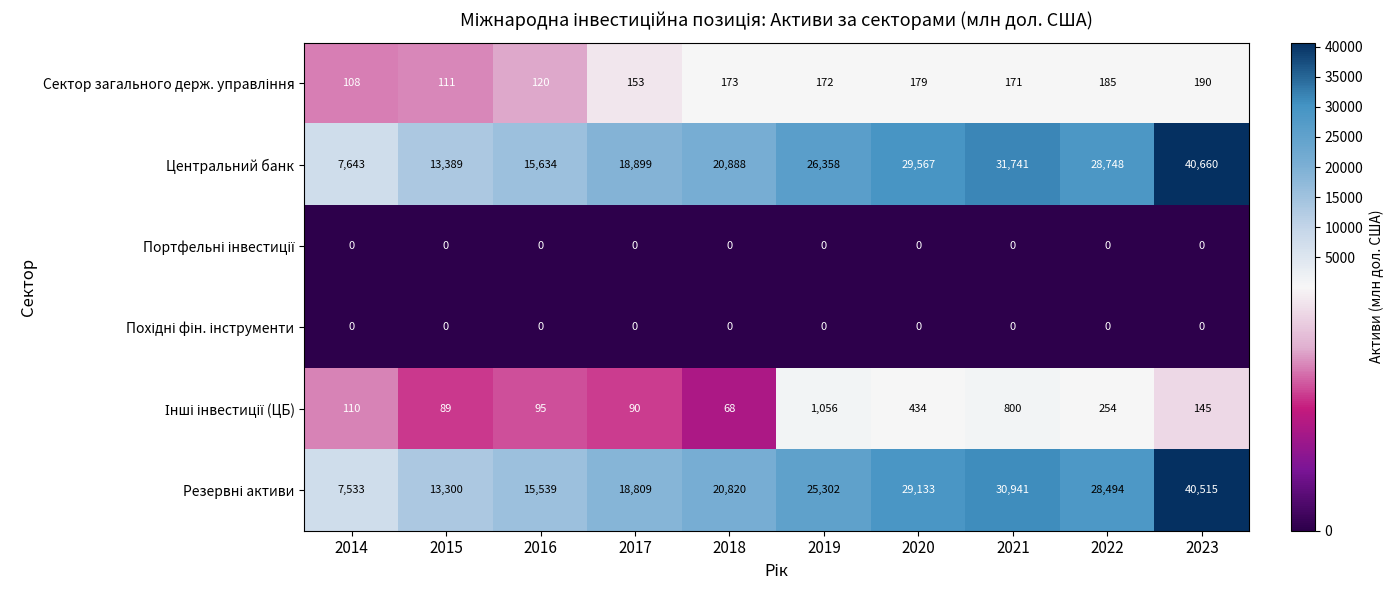

What is the lowest value of the Центральний банк series?

7643